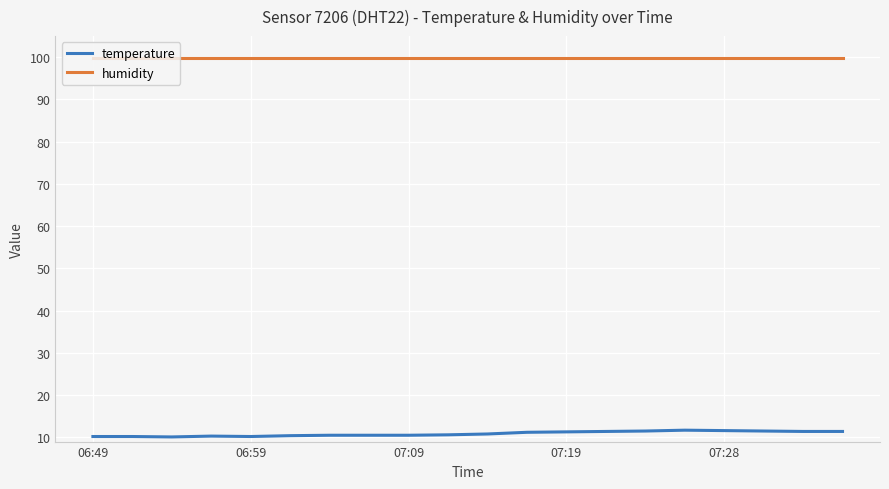

What is the maximum value shown in the chart?

99.9